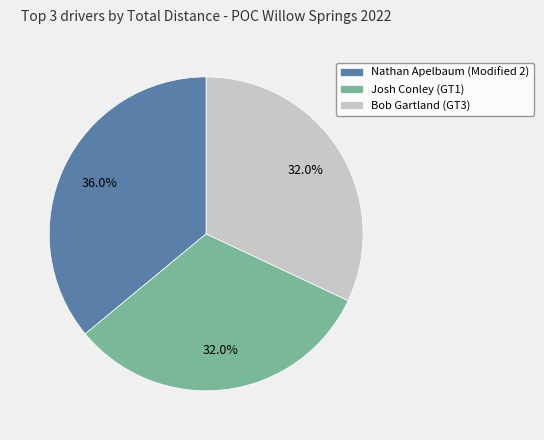

Approximately how many times larger is the value at Bob Gartland (GT3) compared to Josh Conley (GT1)?

1.0